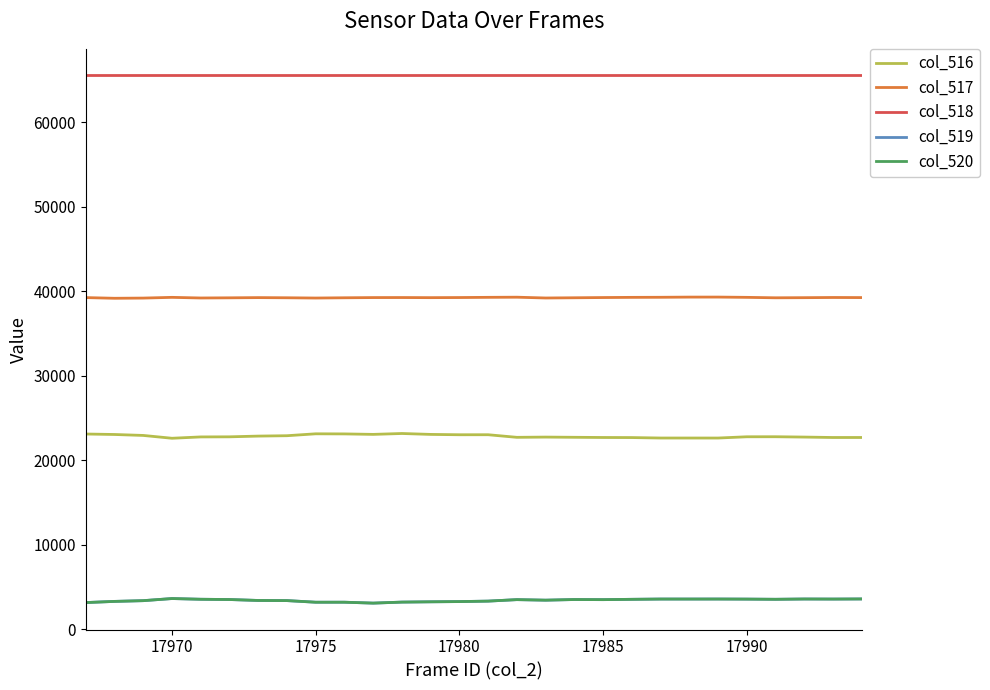

Count the number of categories in the chart.

28